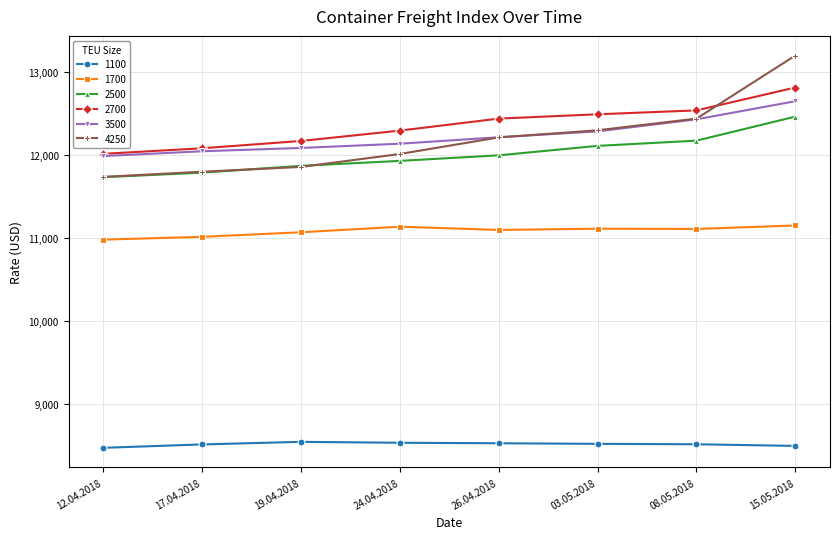

Does the chart have visible grid lines?

Yes